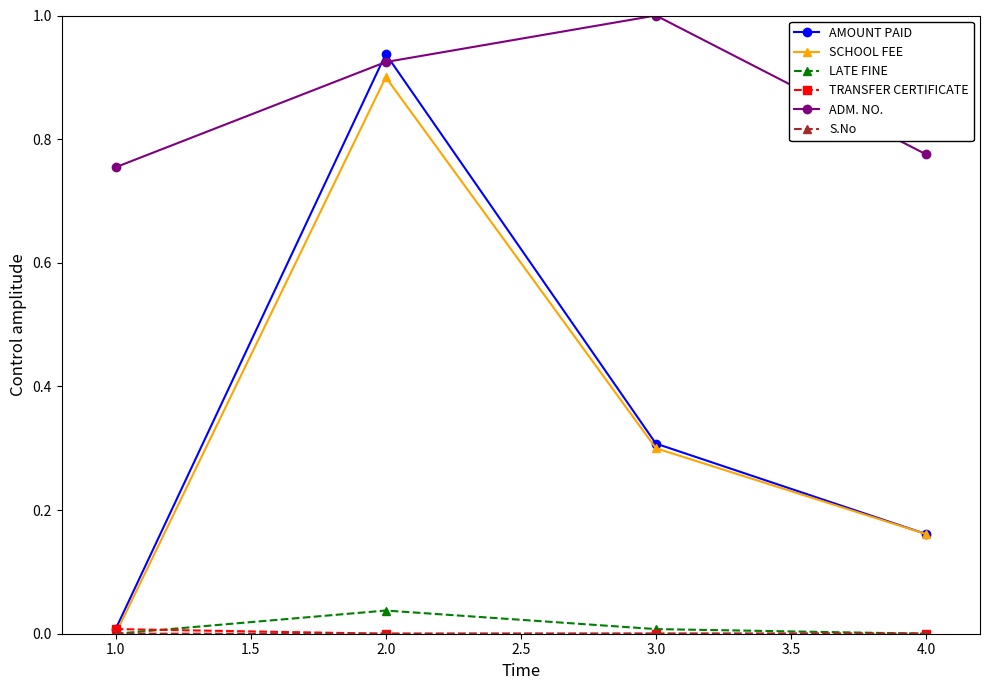

Which series has the largest total across all categories?

ADM. NO.